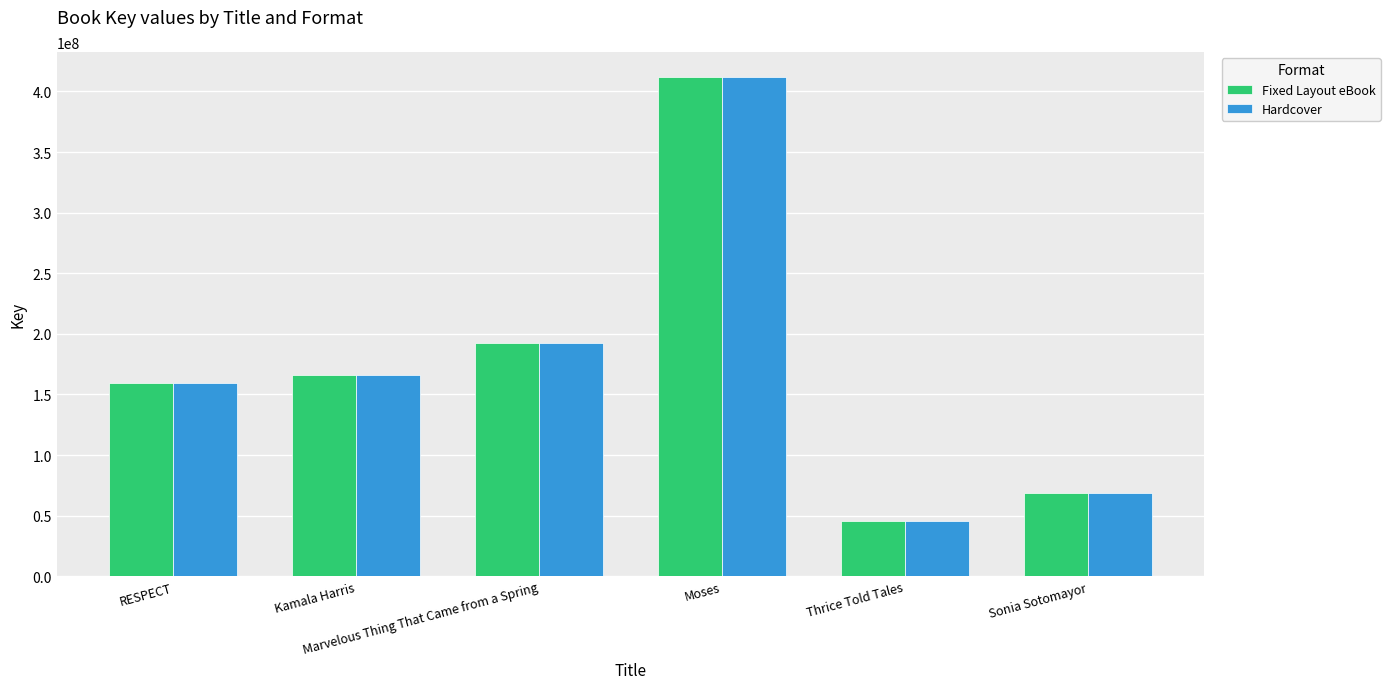

What is the total value across all series at RESPECT?

319110214